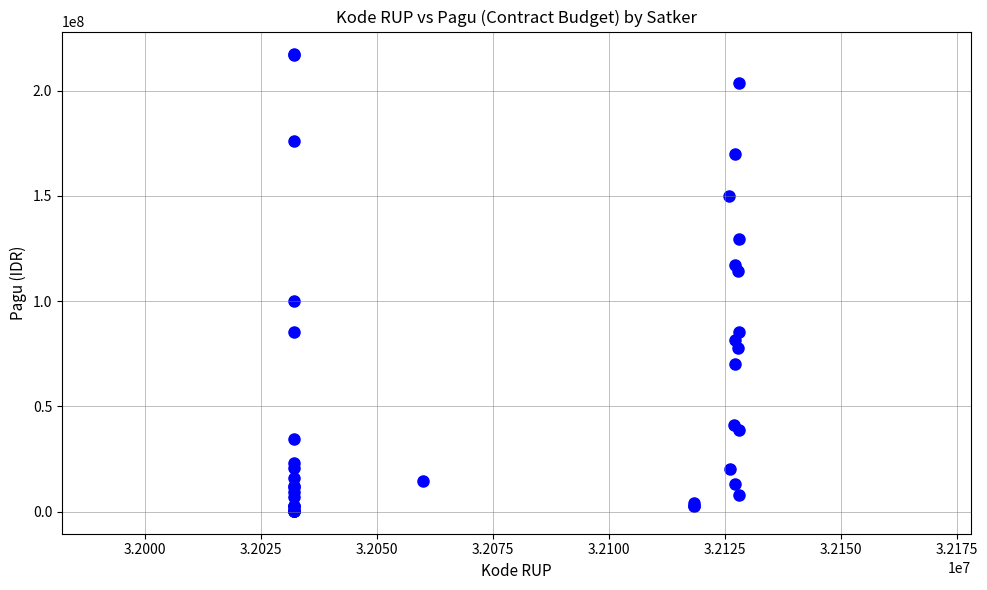

What Y value in the scatter plot is closest to 108830000?

114296000